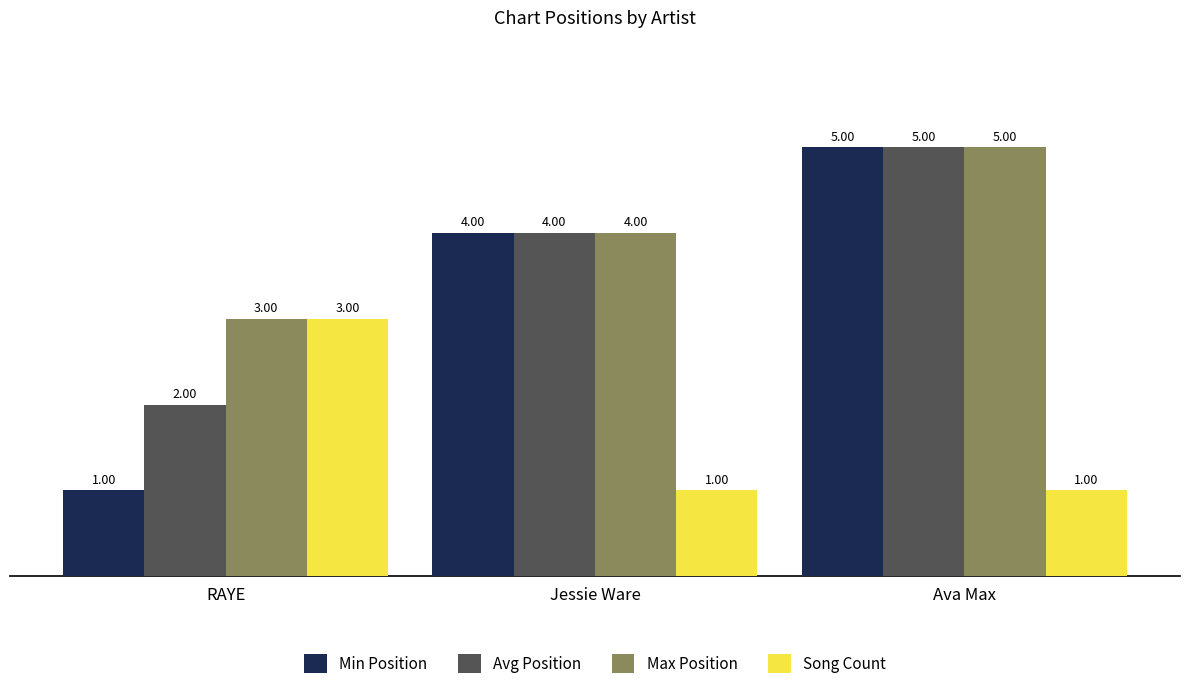

What is the difference between the highest and lowest values at Jessie Ware?

3